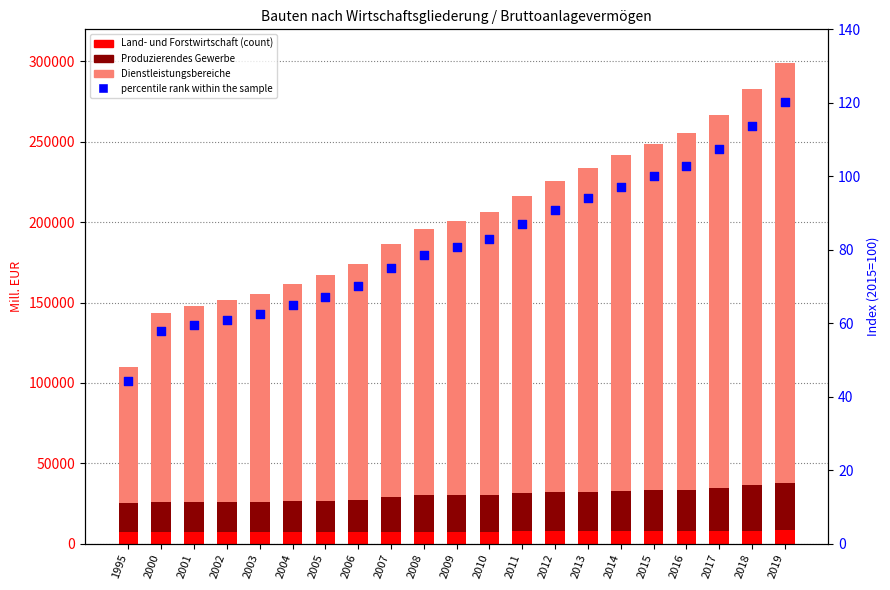

Which series has the largest total across all categories?

Dienstleistungsbereiche